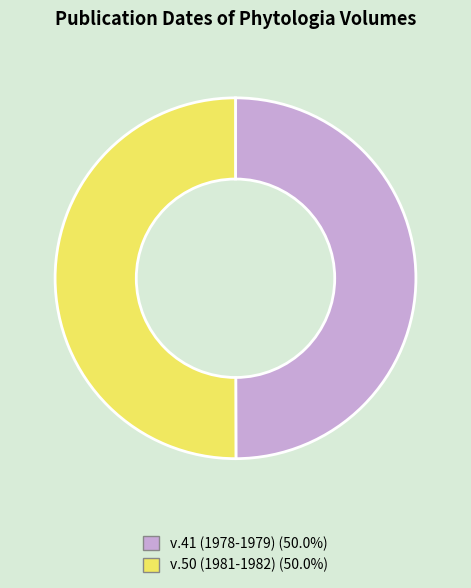

Approximately how many times larger is the value at v.50 (1981-1982) compared to v.41 (1978-1979)?

1.0